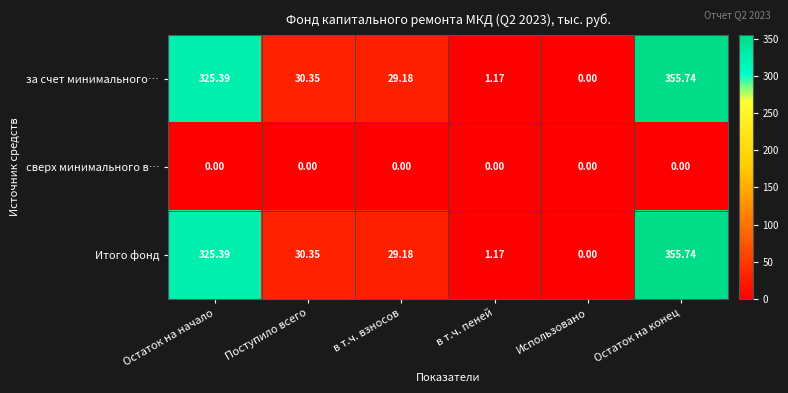

At which label is за счет минимального… closest to 177?

Поступило всего